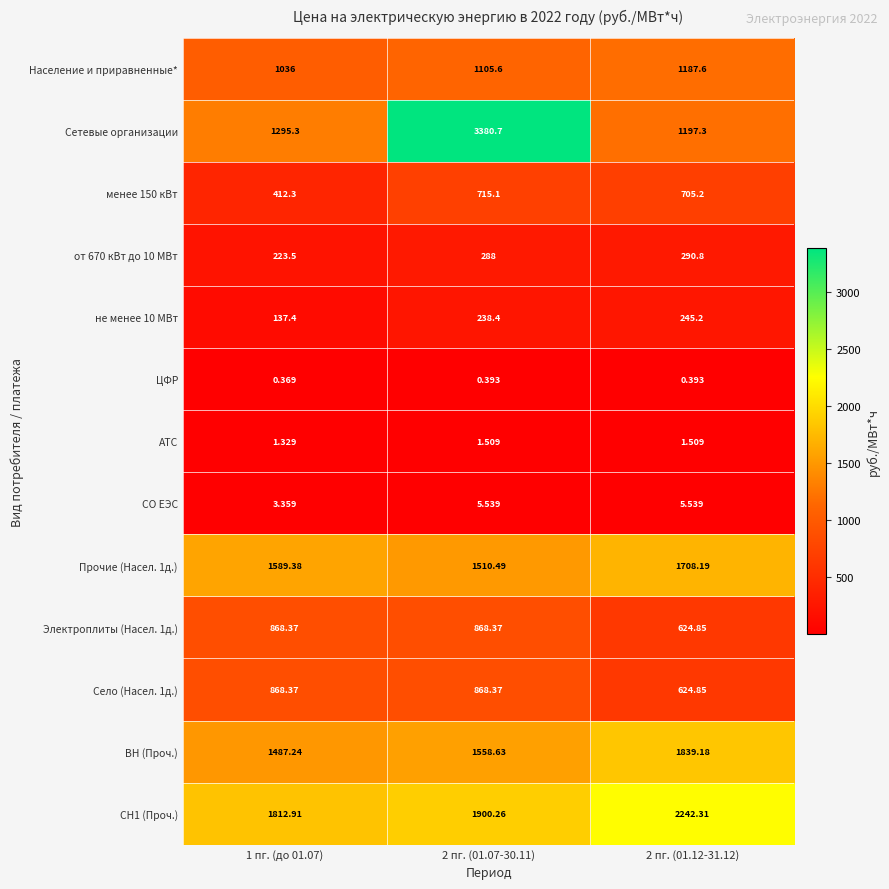

Which series has the largest range (max minus min)?

Сетевые организации